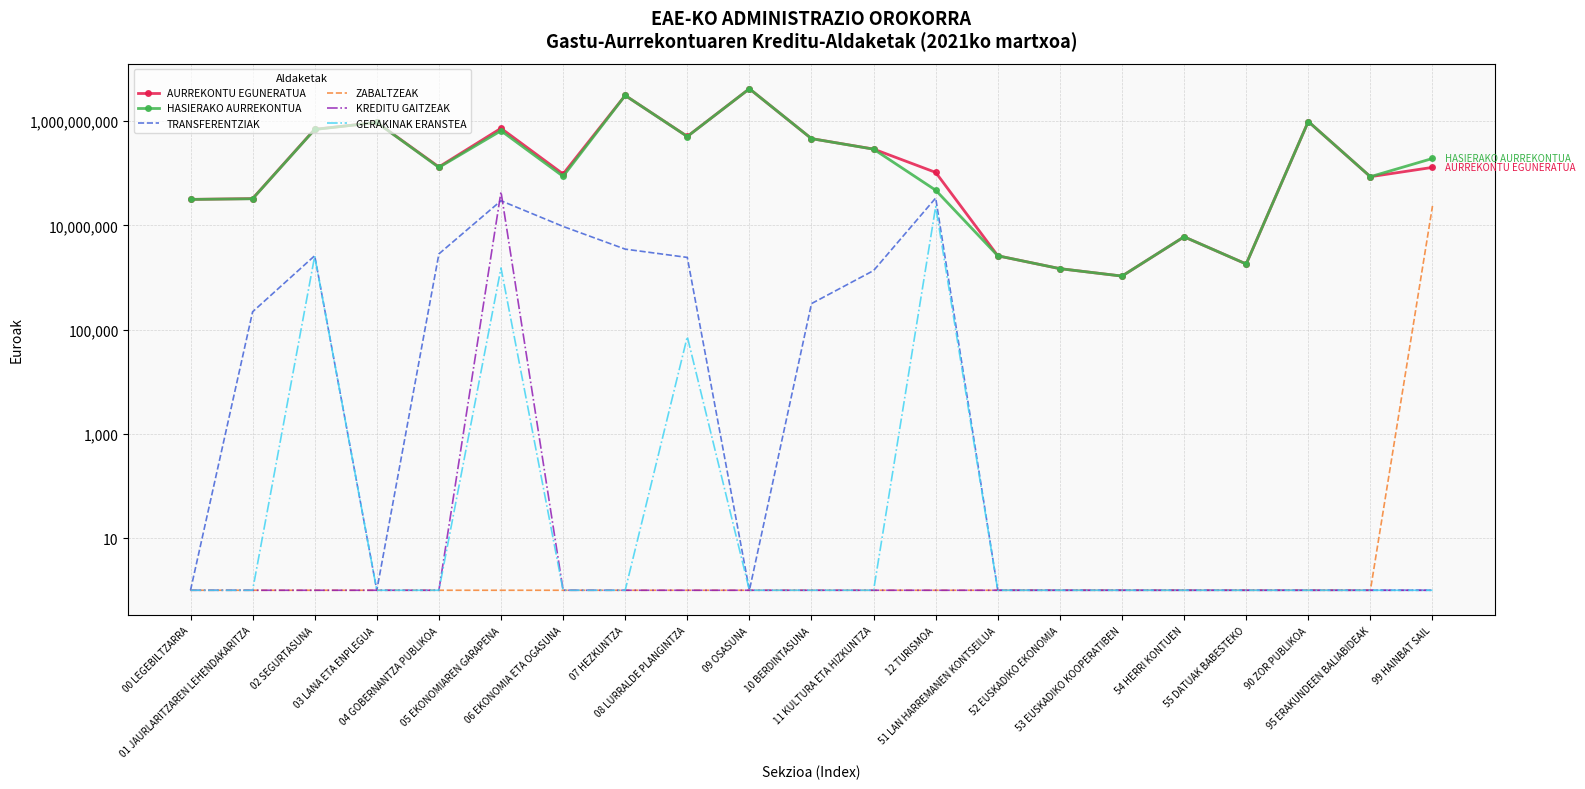

The value of TRANSFERENTZIAK at 07 HEZKUNTZA is 1518542.7. True or false?

False